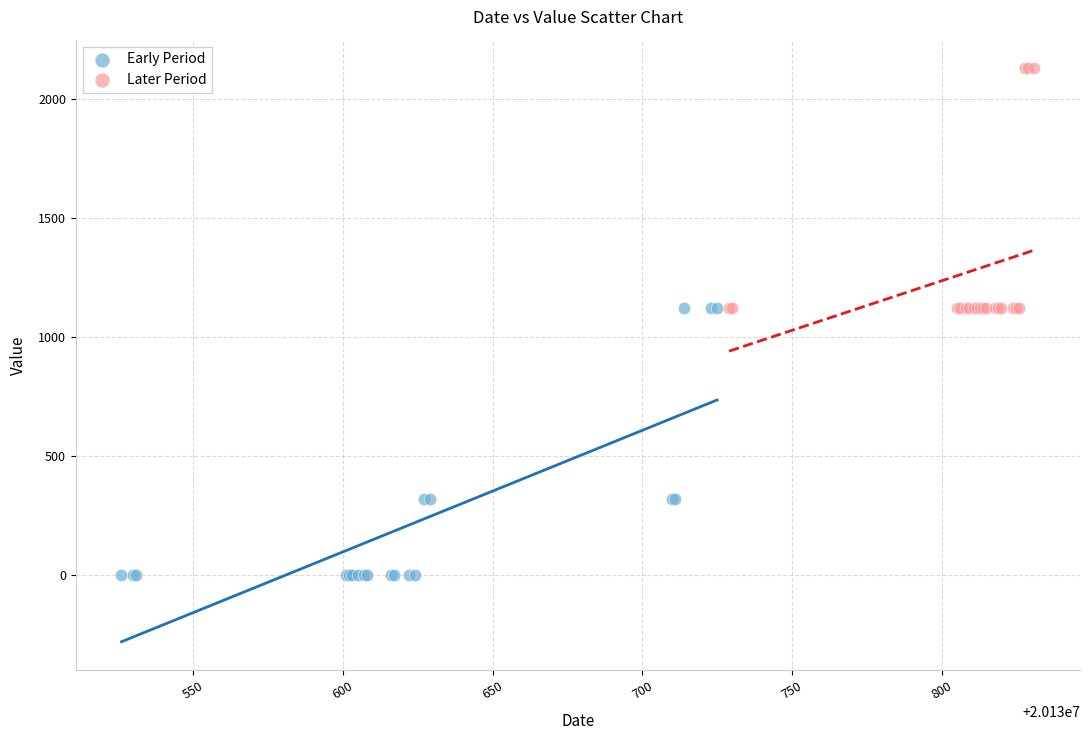

Which series reaches the minimum Y coordinate?

Early Period